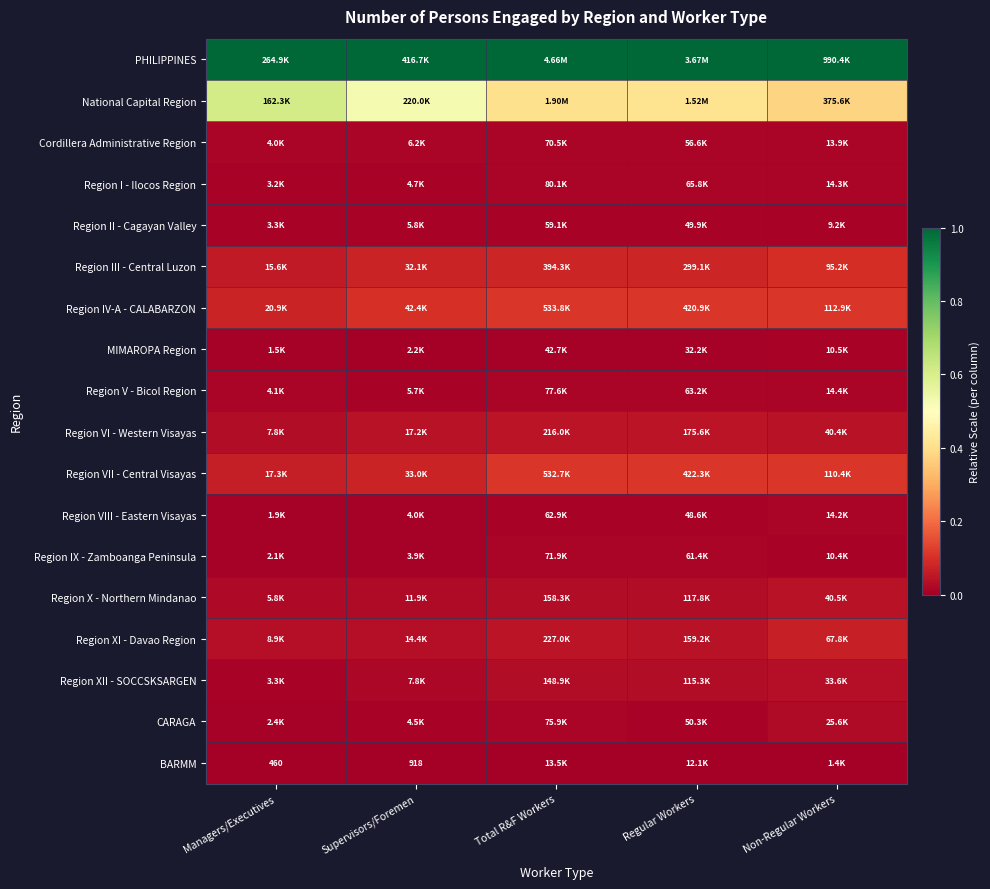

At which category does the chart reach its minimum across all series?

Managers/Executives